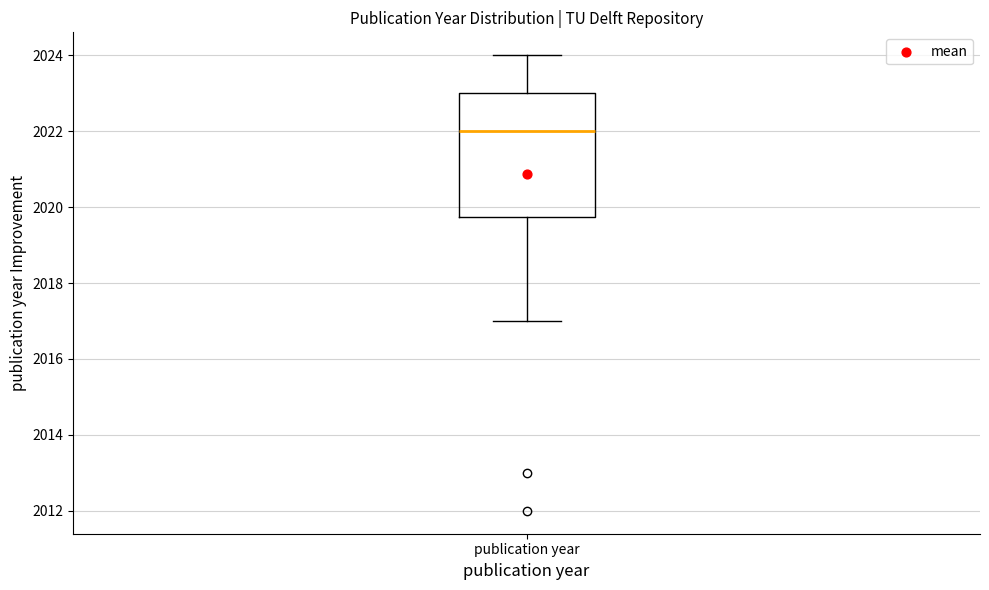

Read this box plot against the y-axis: the position of the median line, the range covered by the box, and the ends of both whiskers. The values are not printed on the chart, so give them approximately, as read against the axis.

median 2022.0, box 2019.8 to 2023.0, whiskers 2017.0 to 2024.0